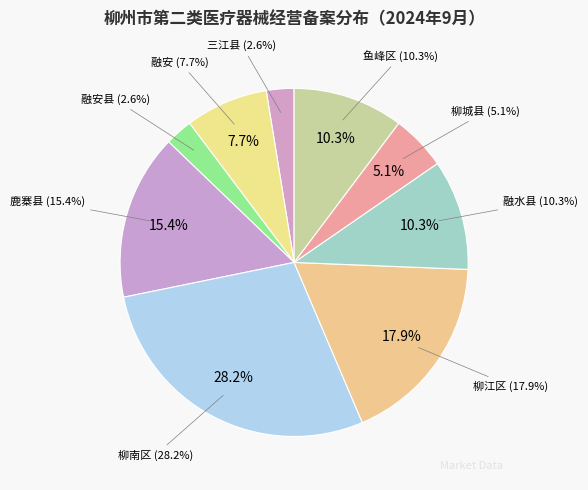

True or false: 鱼峰区 accounts for 10% of the total.

True